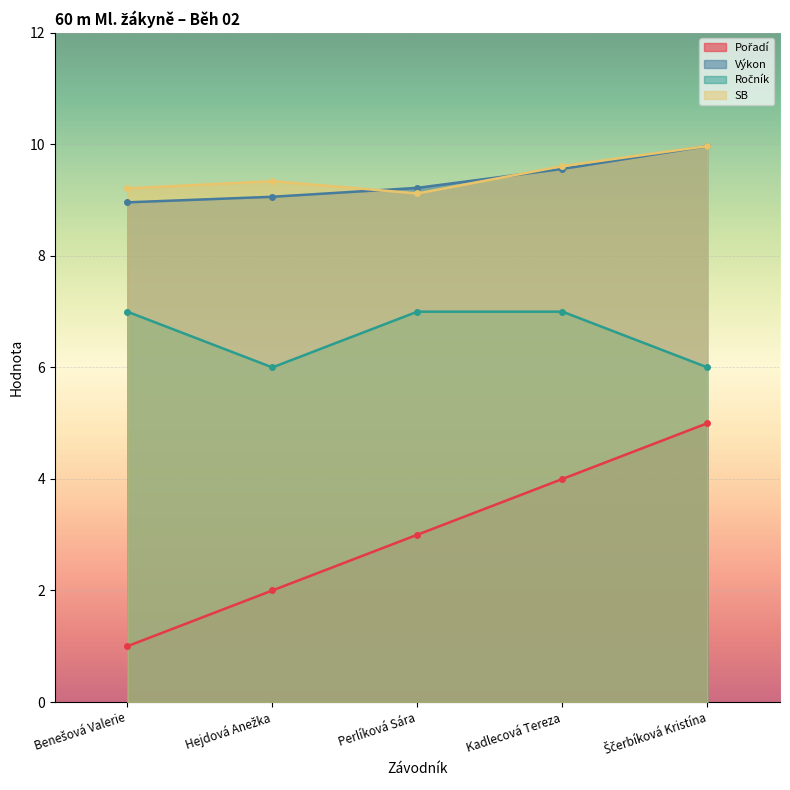

What is the minimum value shown in the chart?

1.0